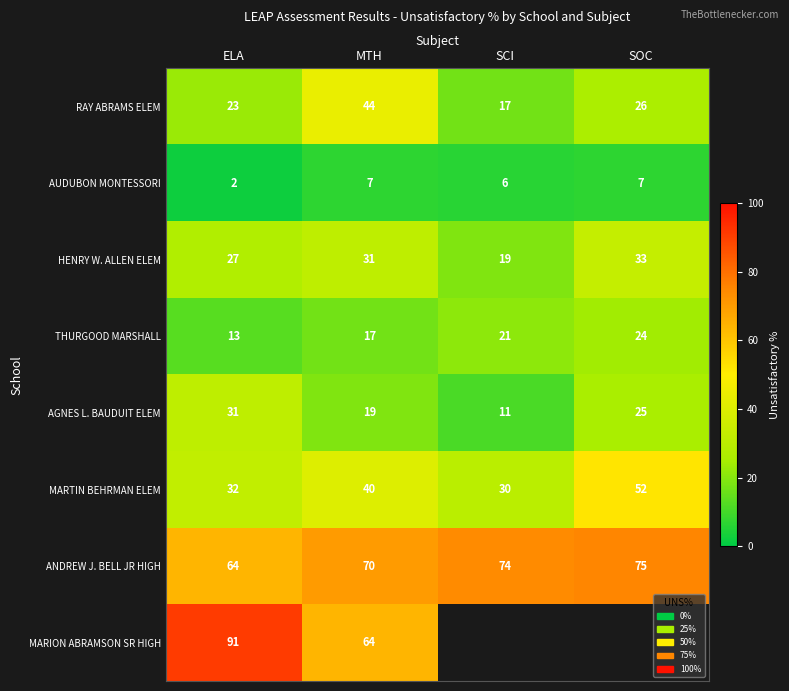

List the labels in order of MARTIN BEHRMAN ELEM value, largest first.

SOC, MTH, ELA, SCI